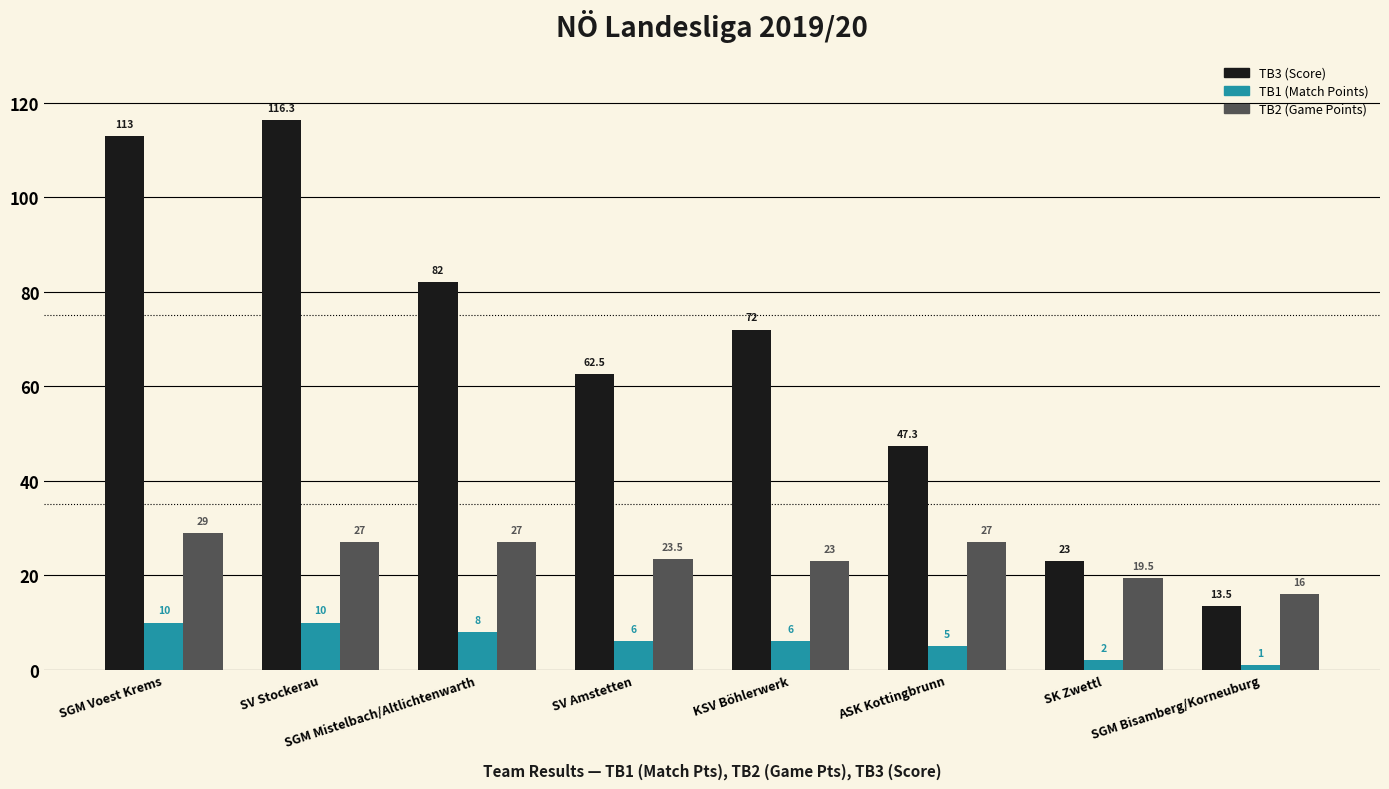

What is the maximum value for TB1 (Match Points)?

10.0